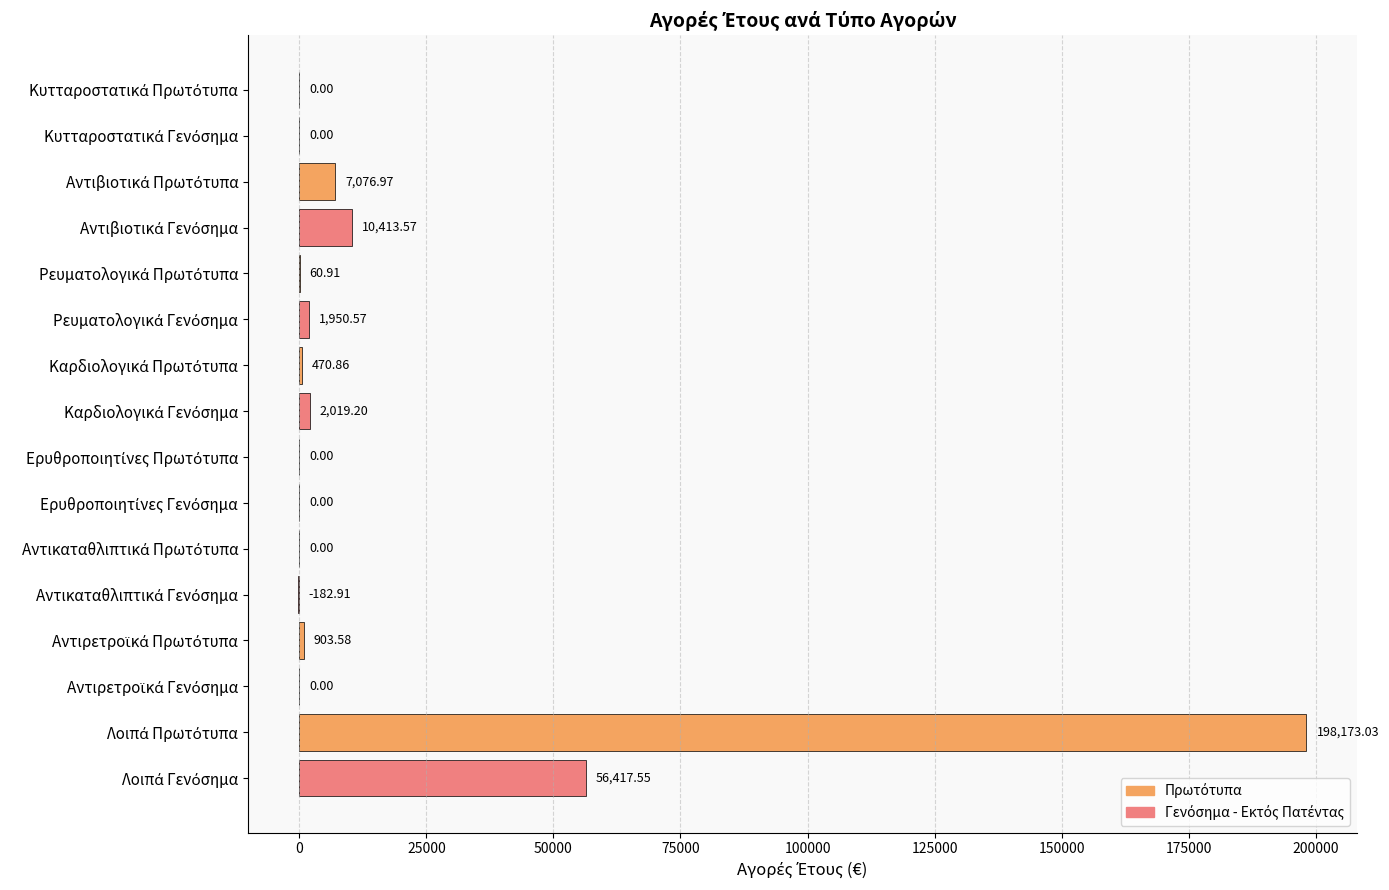

What is the sum of all values?

277303.3